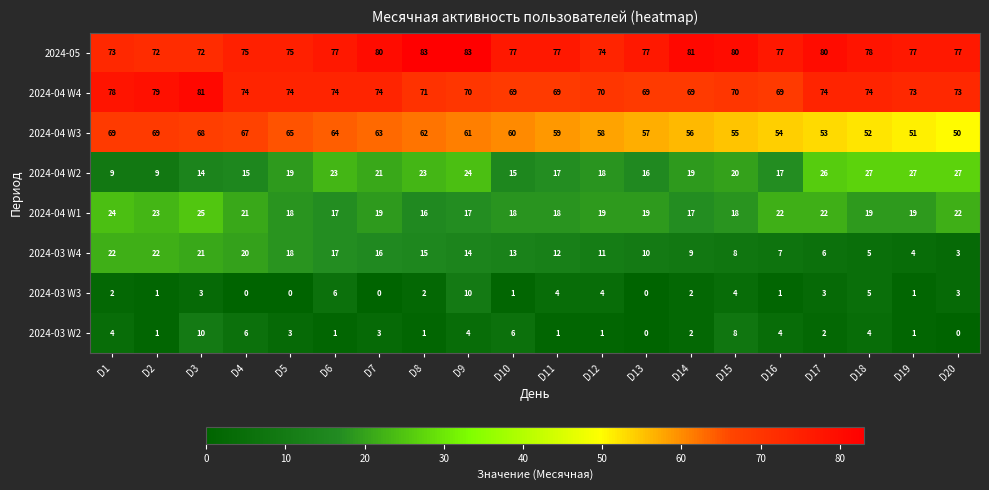

What is the total value across all series at D14?

255